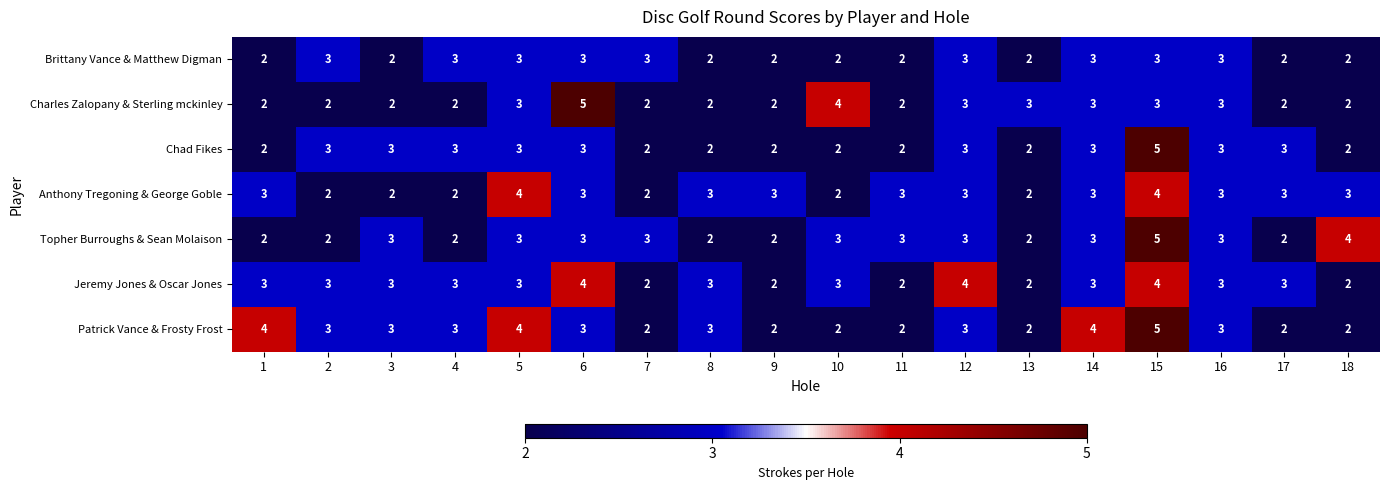

What is the average value of the Topher Burroughs & Sean Molaison series?

3